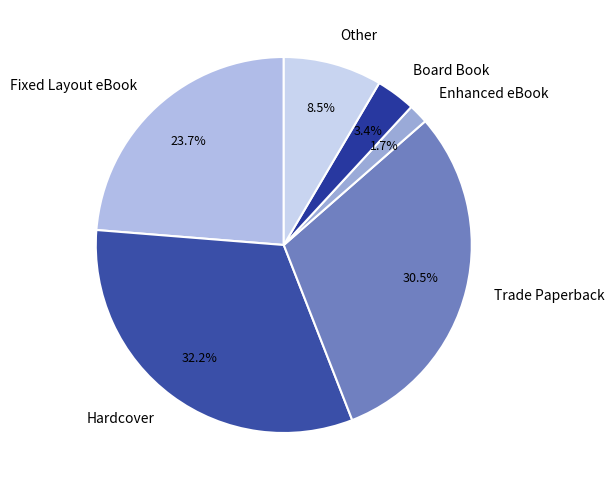

Rank the categories by value from lowest to highest.

Enhanced eBook, Board Book, Other, Fixed Layout eBook, Trade Paperback, Hardcover